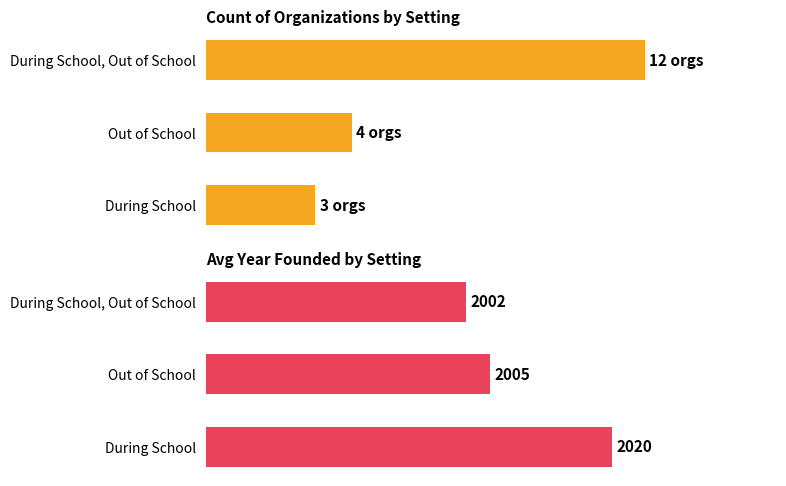

Is the value of Count of Organizations by Setting at During School greater than the value of Avg Year Founded by Setting at Out of School?

No